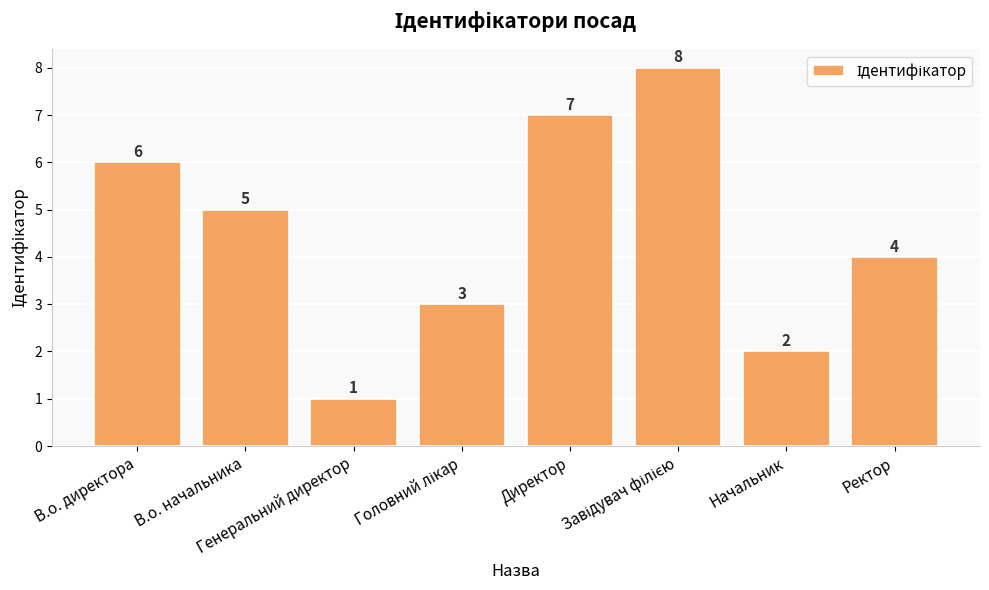

The chart shows a value of 9 at В.о. директора. True or false?

False